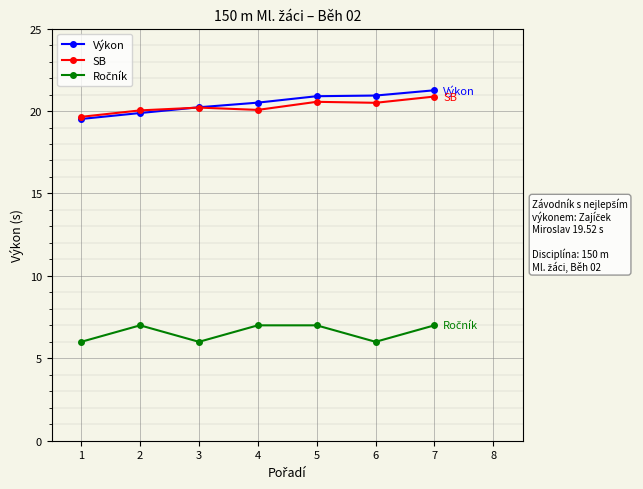

What is the total value across all series at 6?

47.4